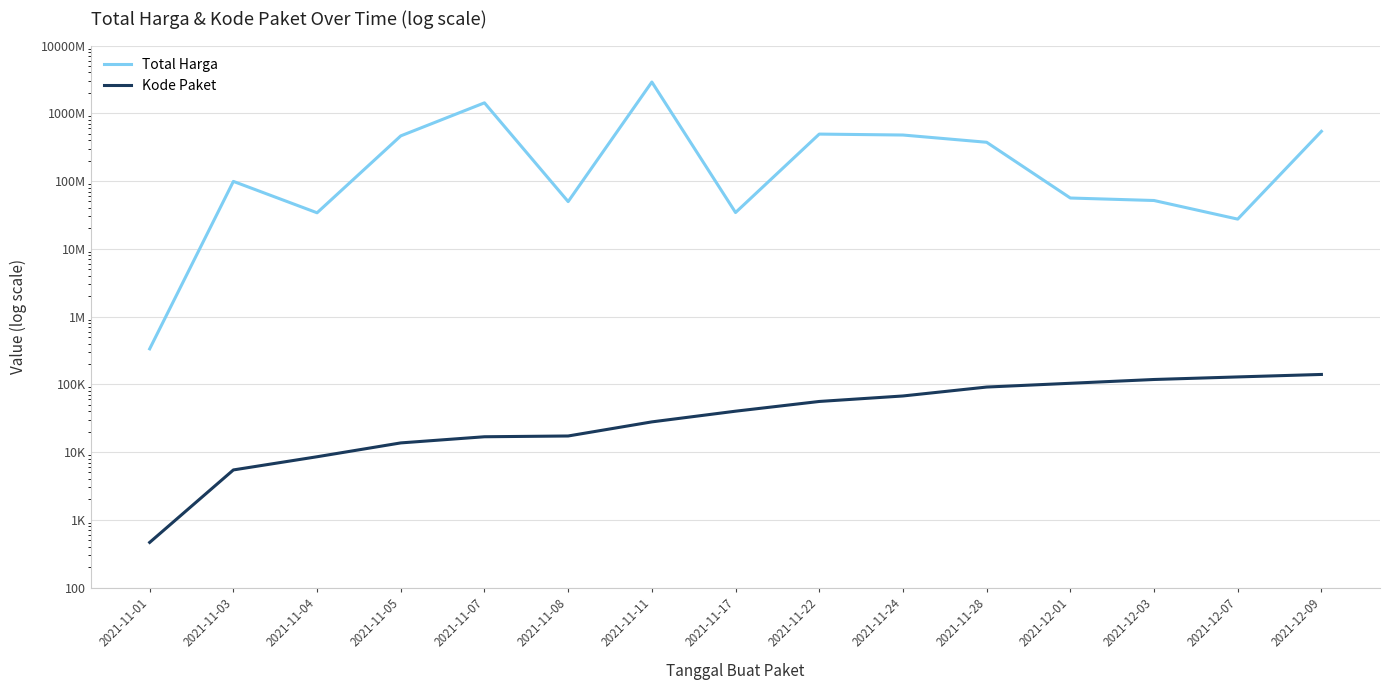

What position from the left is 2021-11-24?

10